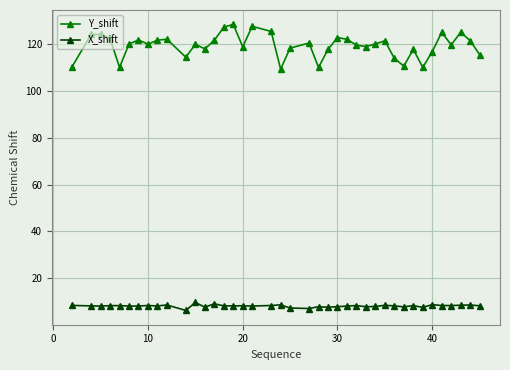

What is the maximum value for X_shift?

9.7